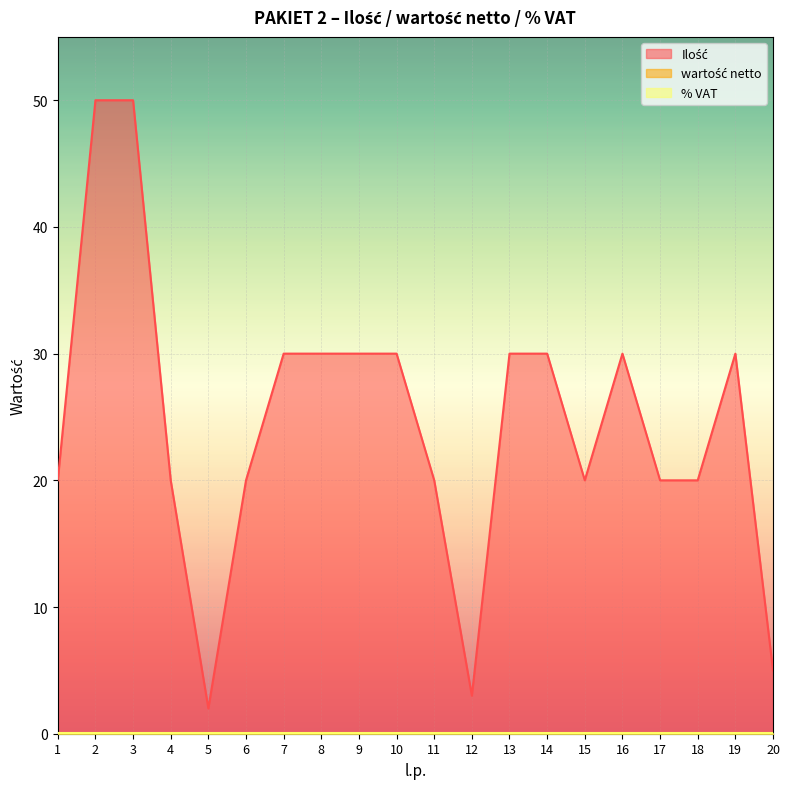

What is the sum of the % VAT values at 15 and 2?

0.2